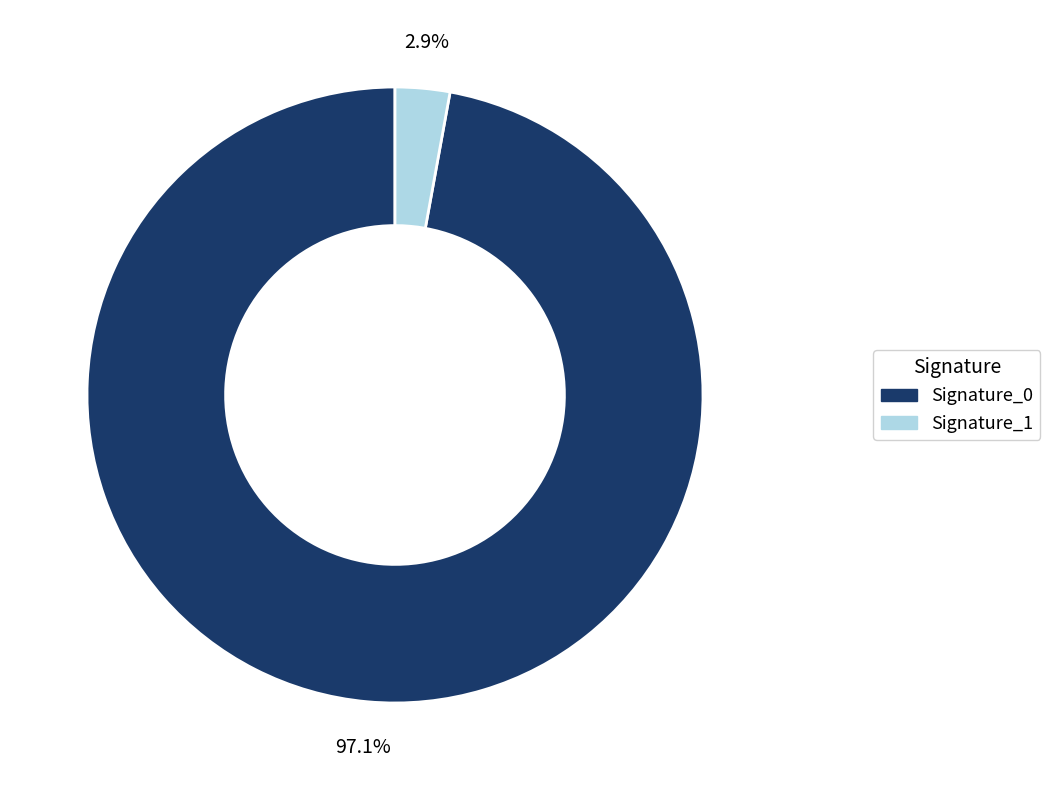

Is there a majority slice in this chart?

Yes